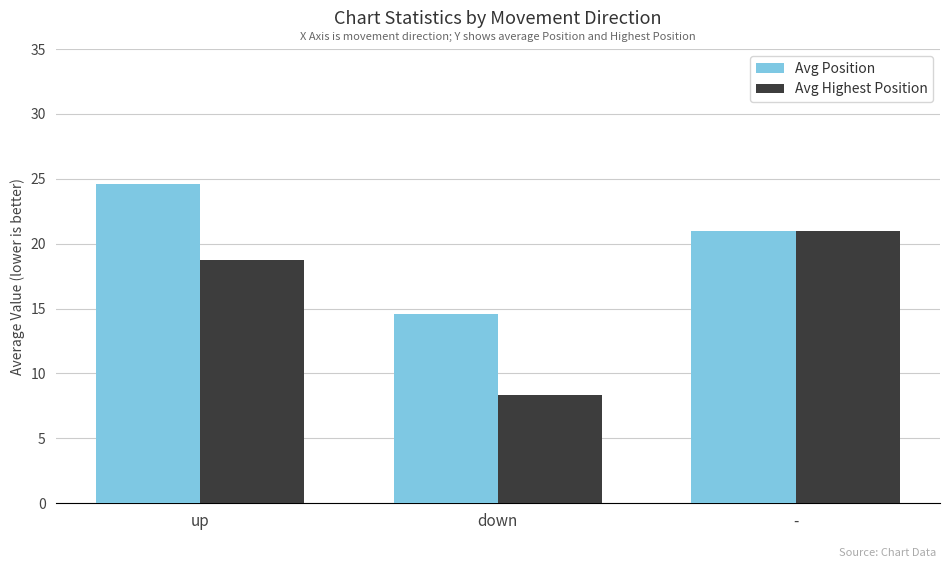

What is the label of the 2nd bar from the right?

down